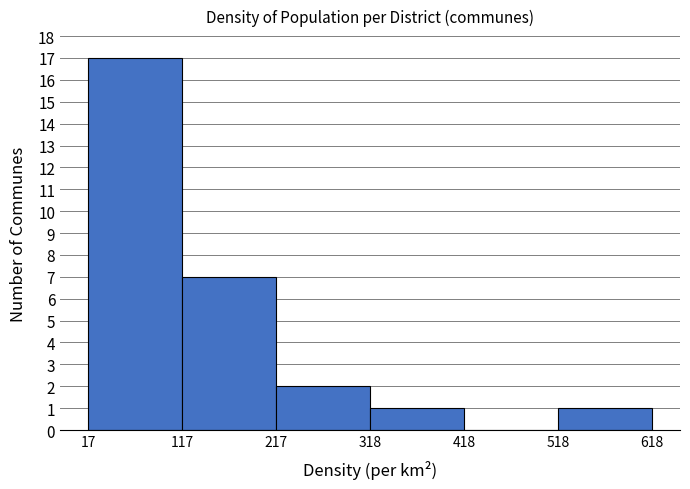

Reading left to right, list every bar in this chart as the range it spans on the x-axis followed by its height. The values are not printed on the chart, so give them approximately, as read against the axis.

17 to 117: 17
117 to 217: 7
217 to 318: 2
318 to 418: 1
418 to 518: 0
518 to 618: 1